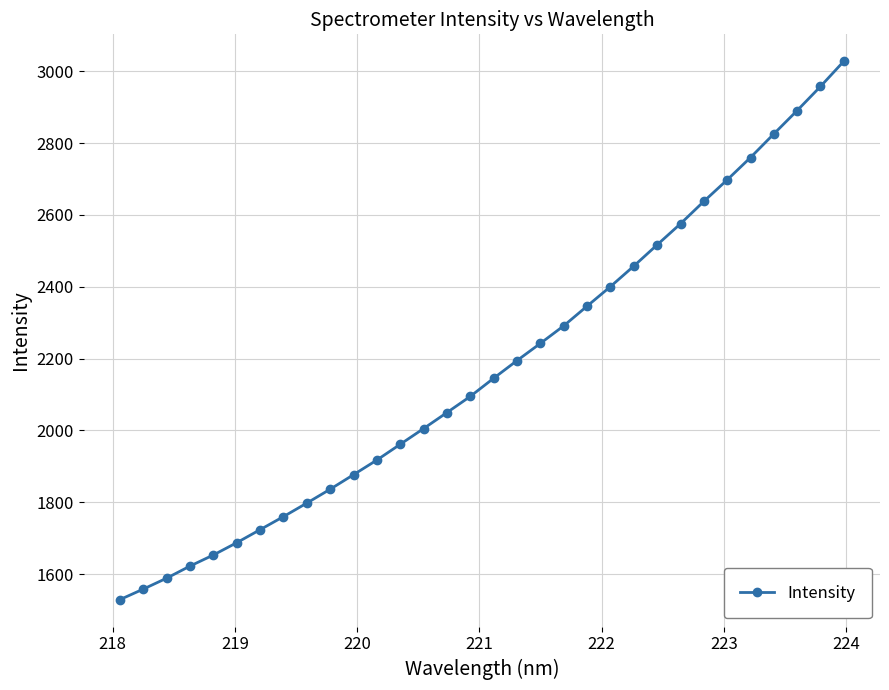

How many values exceed 2145?

16